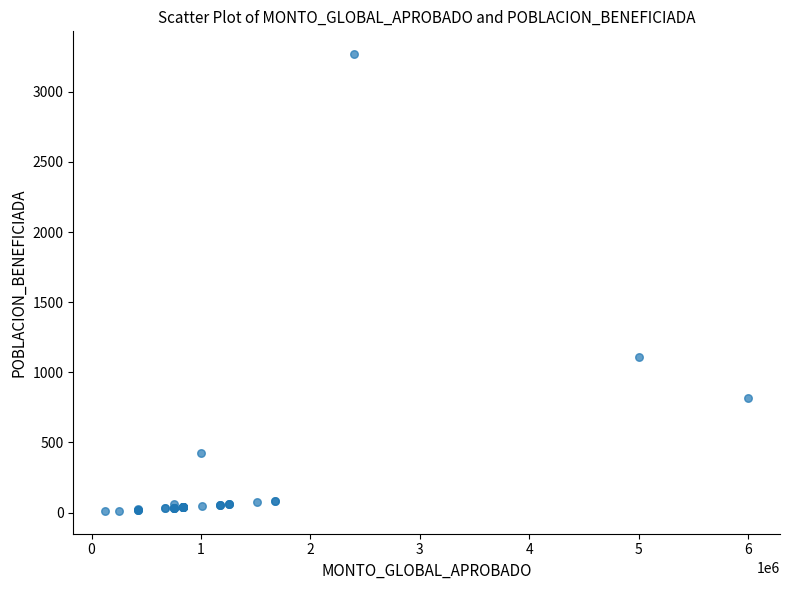

What Y value in the scatter plot is closest to 1640?

1107